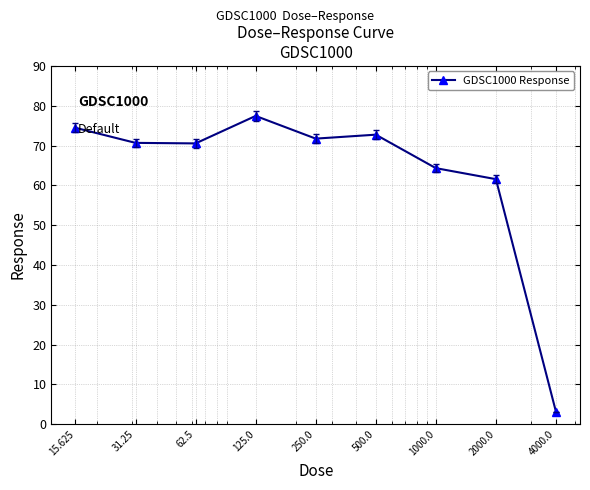

What is the minimum value shown in the chart?

3.1